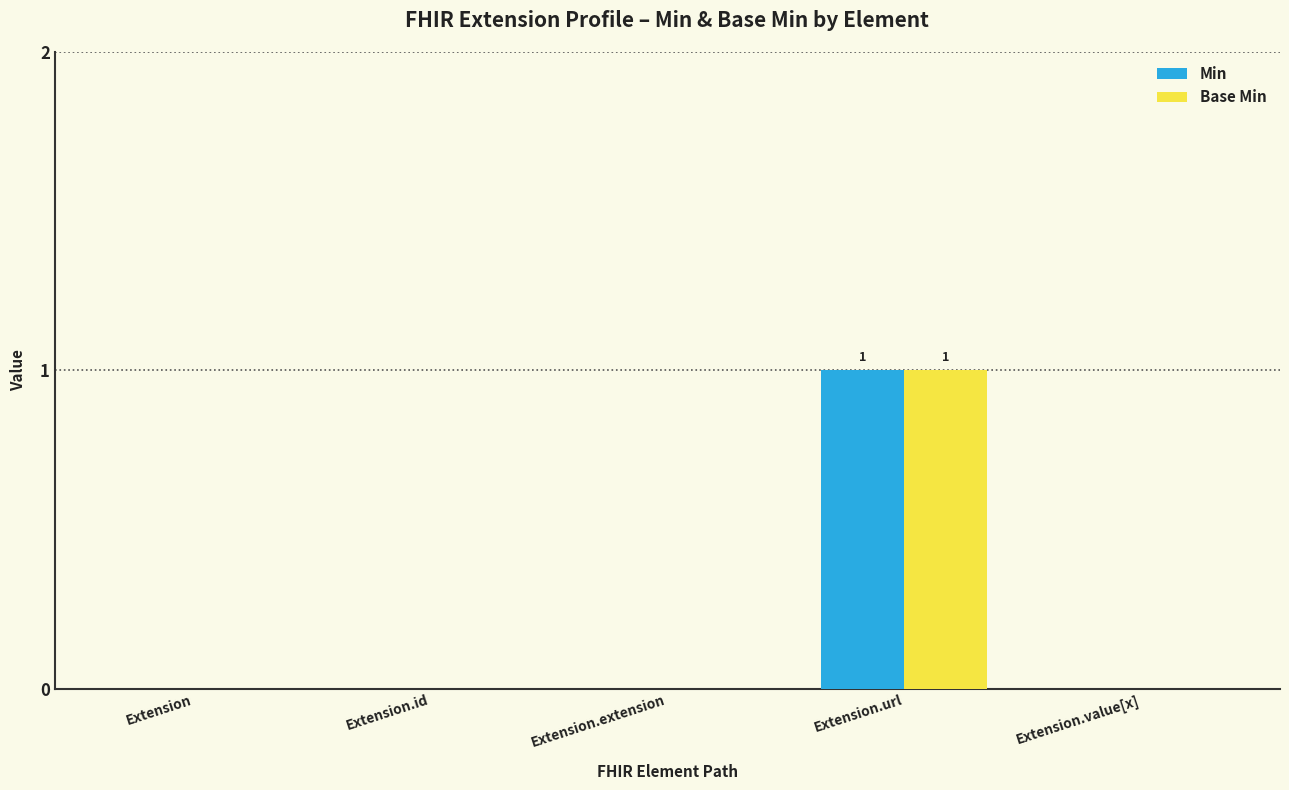

Is it true that Base Min equals 1 at Extension.url?

True